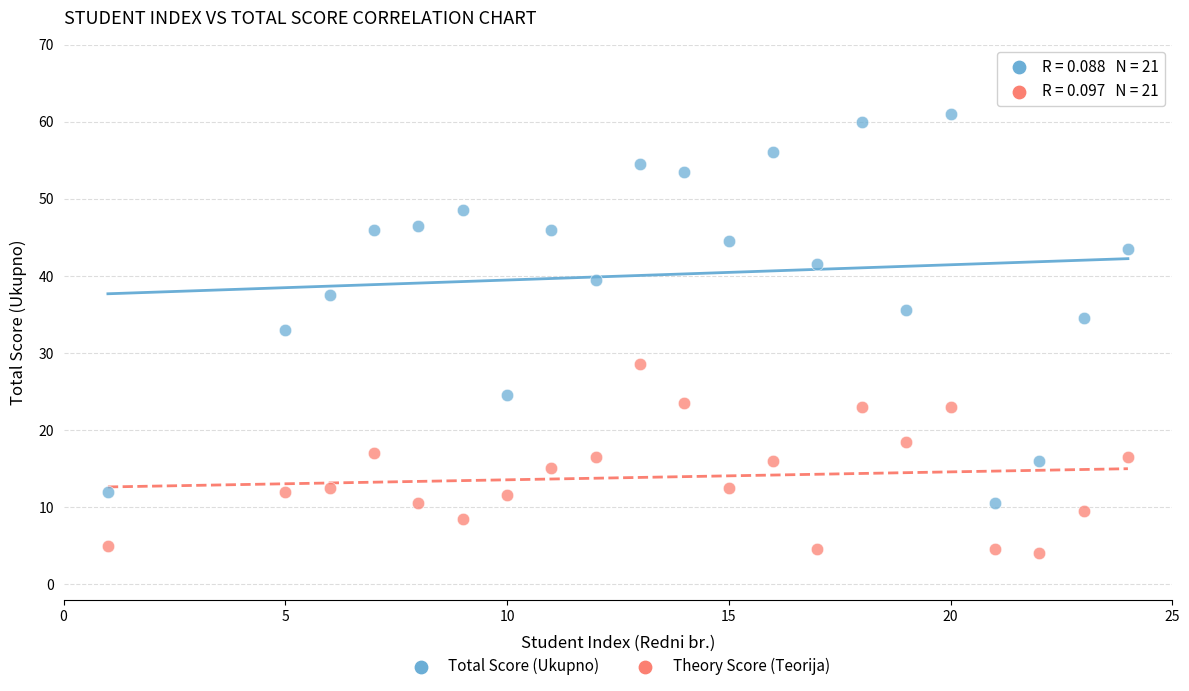

What is the X range (max minus min) for the scatter plot?

23.0